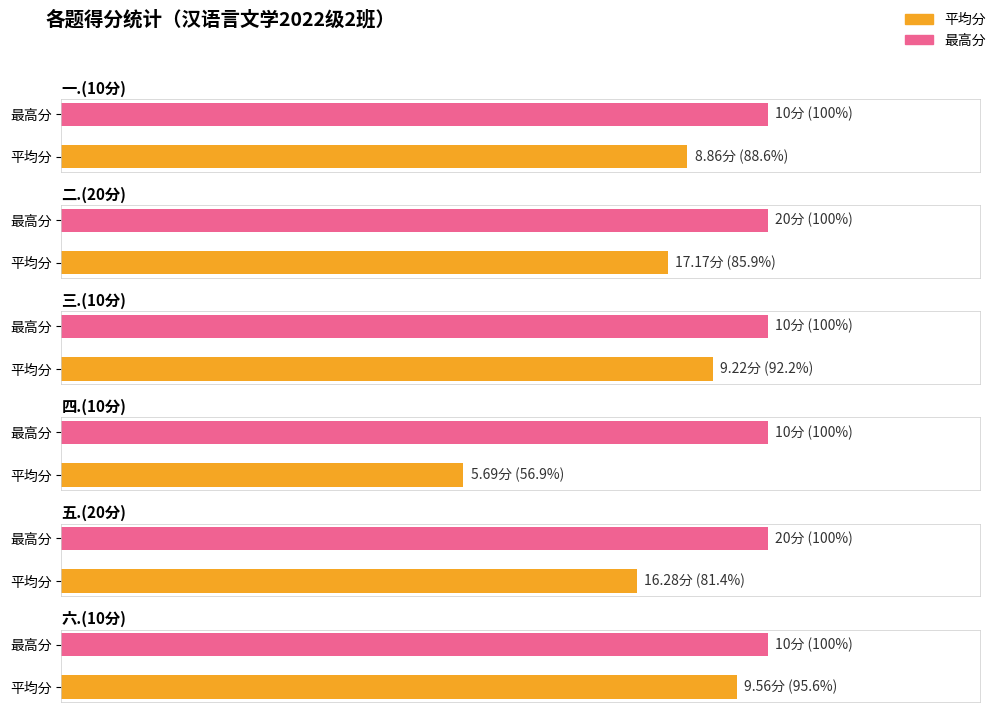

At which label does 平均分 first exceed 9?

二.(20分)